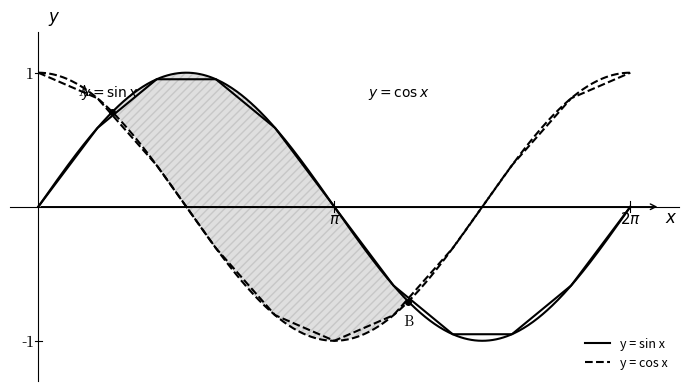

What is the difference between the maximum and minimum values in the y = cos x series?

2.0